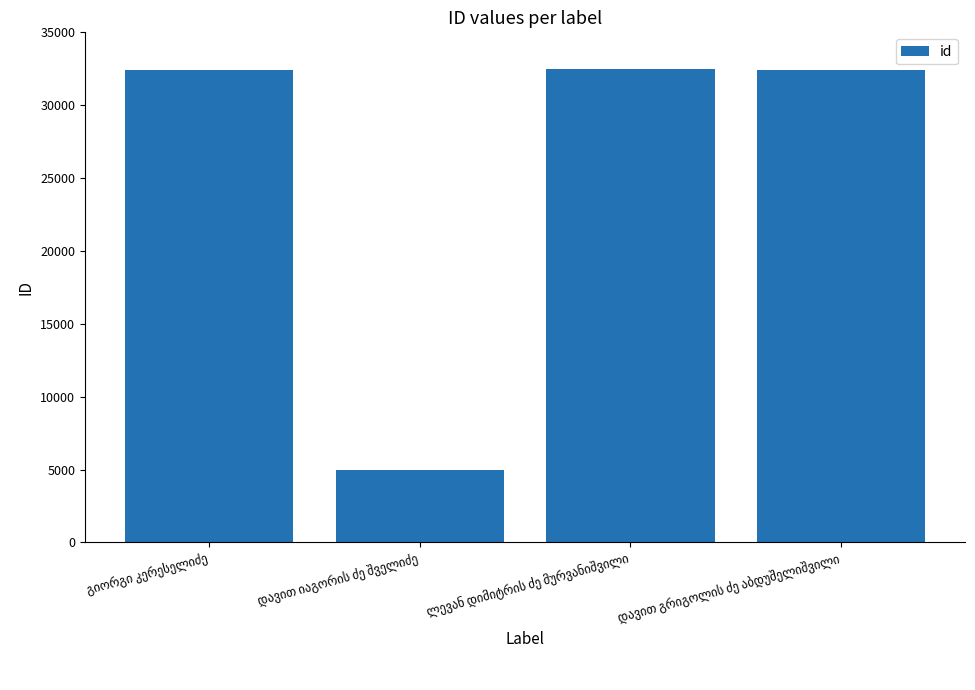

What is the minimum value shown in the chart?

4981